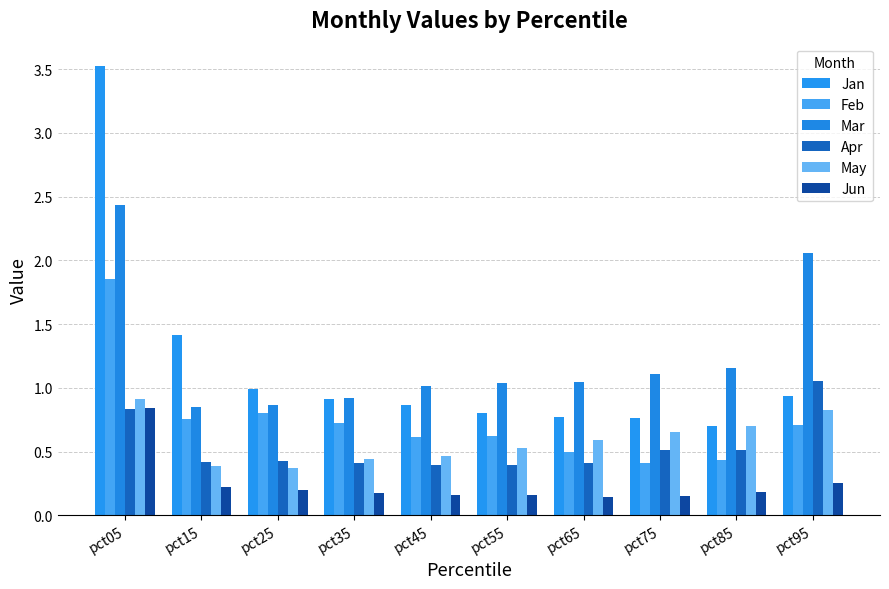

True or false: Feb has a value of 0.6 at pct25.

False